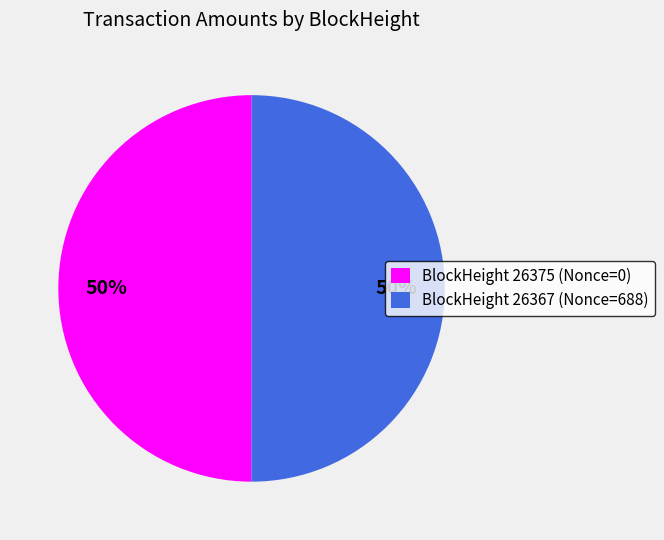

Approximately how many times larger is the value at BlockHeight 26375 (Nonce=0) compared to BlockHeight 26367 (Nonce=688)?

1.0